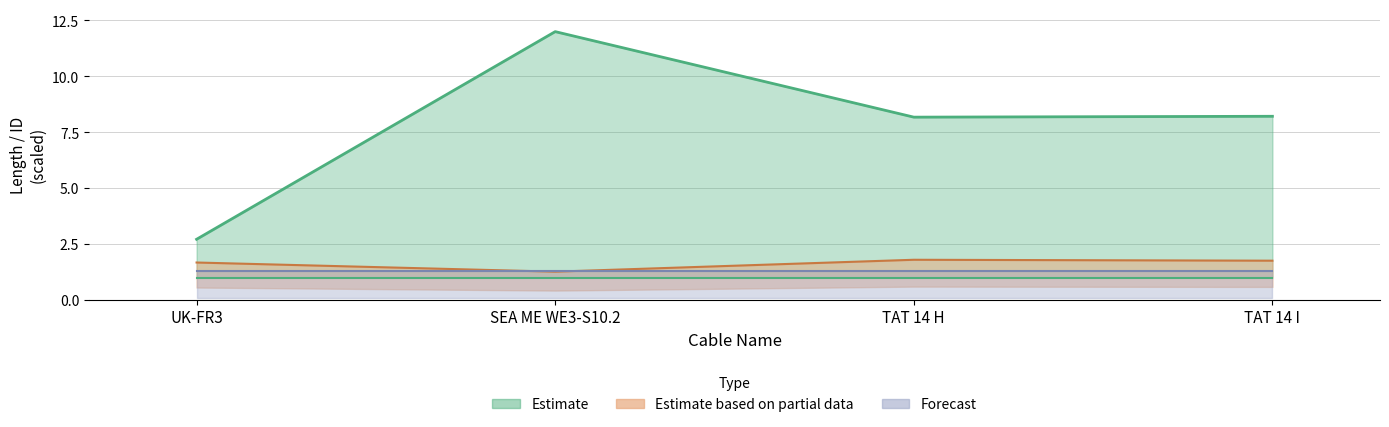

Count the sgc_id values in the range 1 to 2.

4